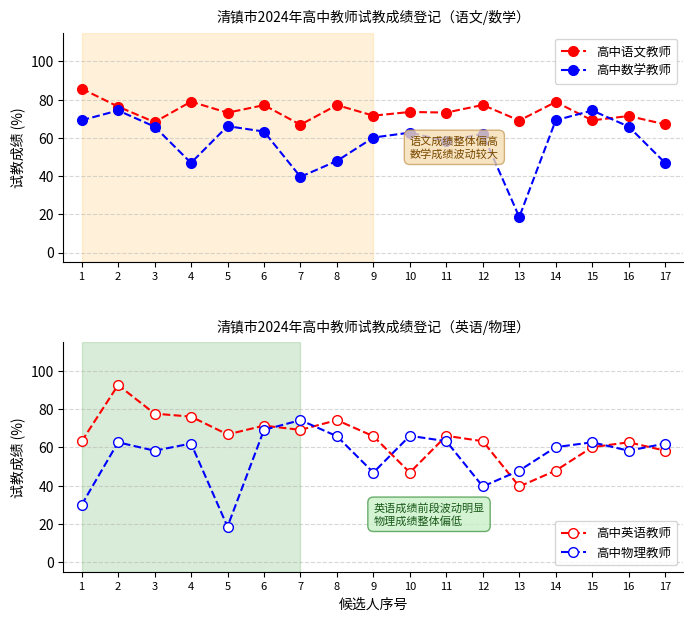

Which series ends up on top after the final intersection of 高中英语教师 and 高中物理教师?

高中物理教师